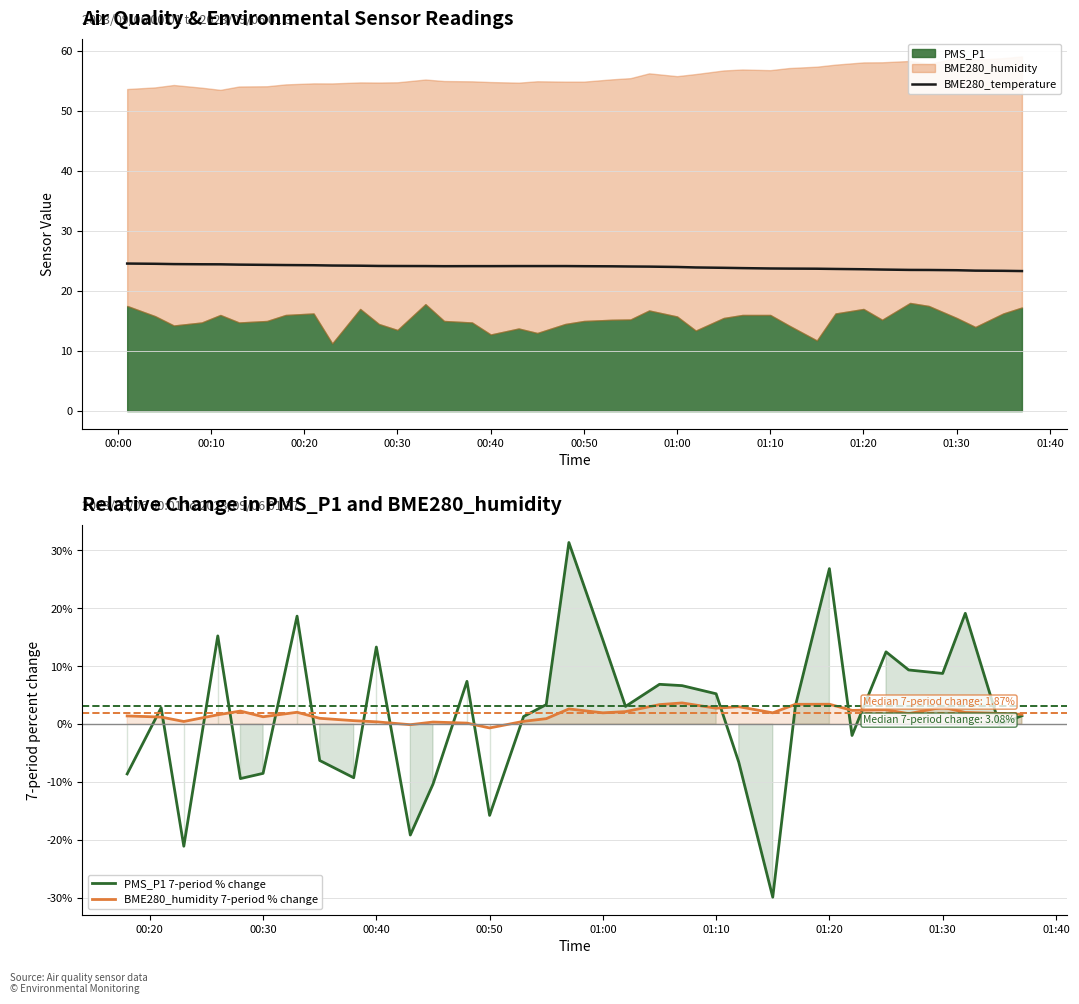

True or false: BME280_temperature has a value of 23.4 at 01:30.

True